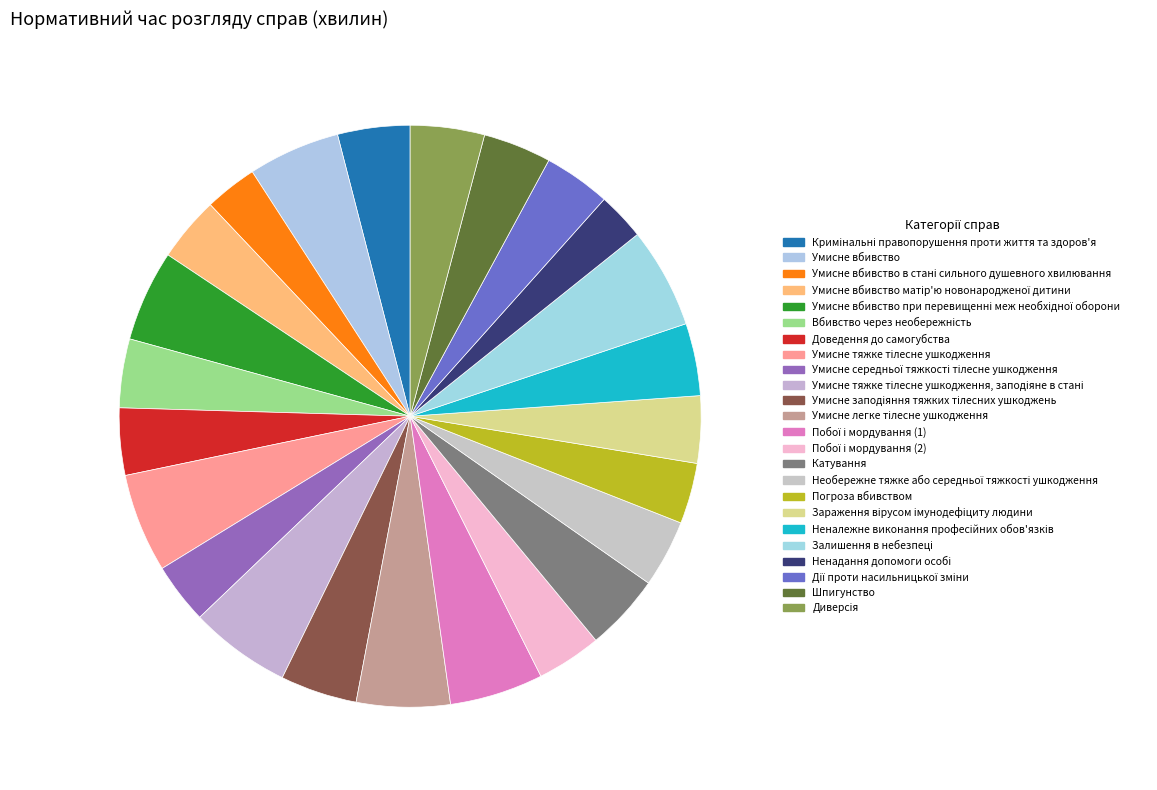

What is the change in value from Ненадання допомоги особі to Дії проти насильницької зміни?

+182